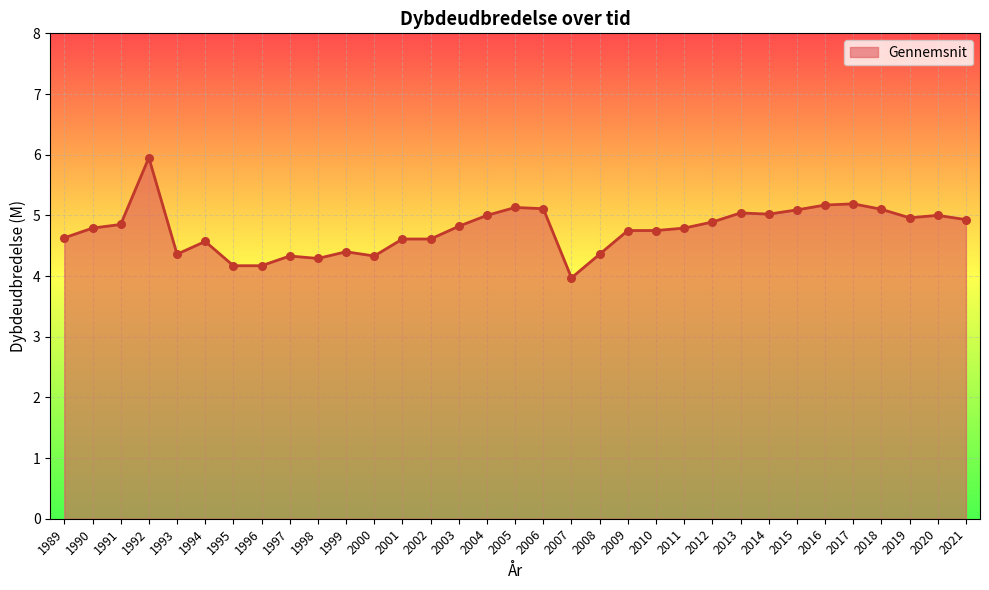

Approximately how many times larger is the value at 2011 compared to 2000?

1.1